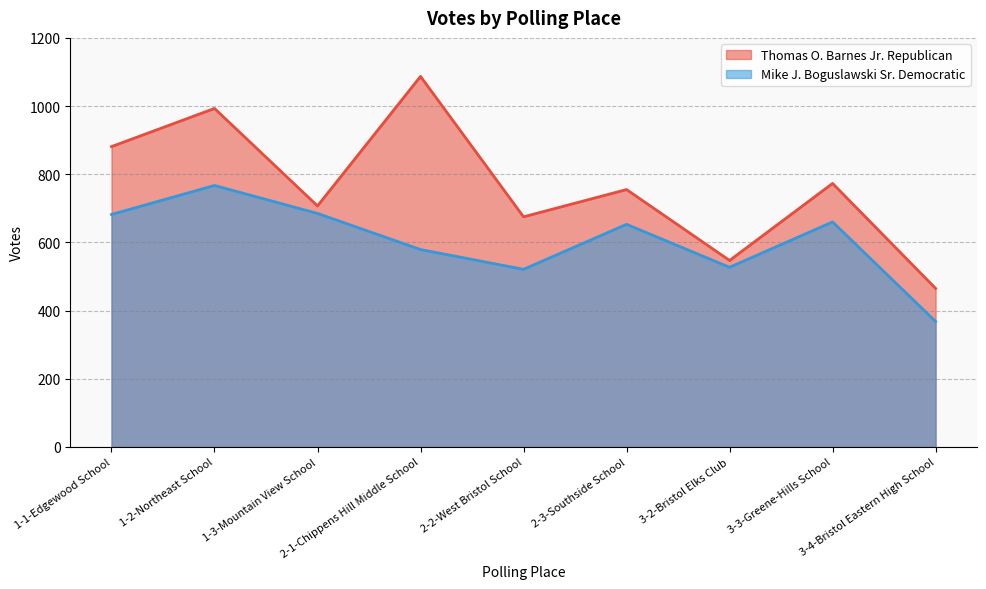

What is the smallest value displayed?

368